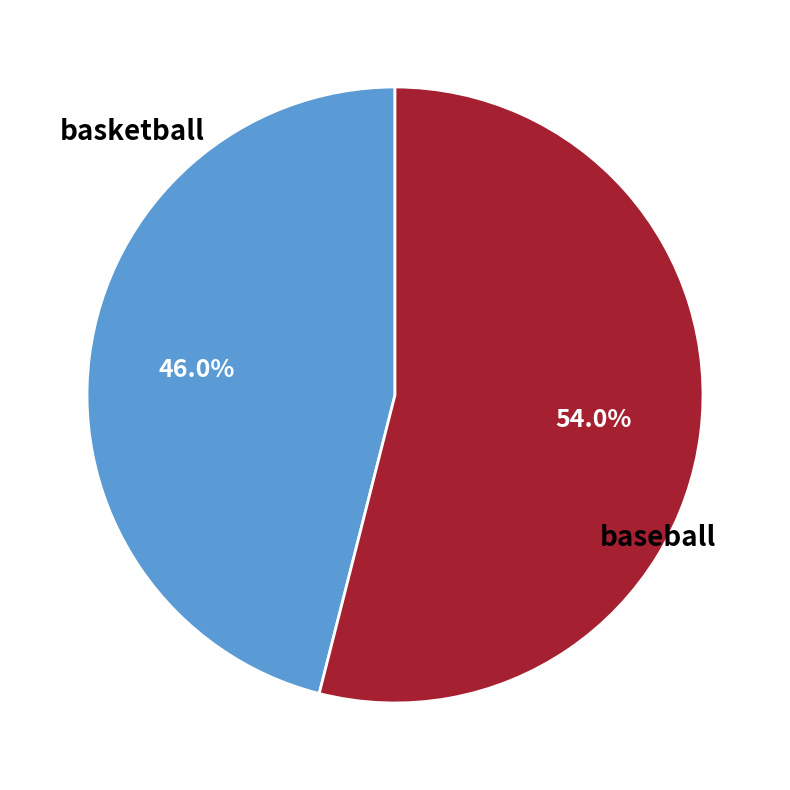

How many segments does this pie chart have?

2